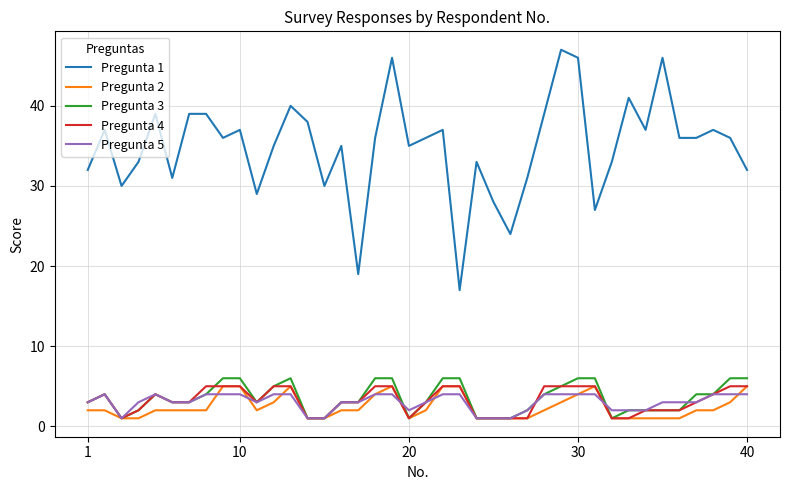

True or false: Pregunta 1 and Pregunta 3 cross at least once.

False